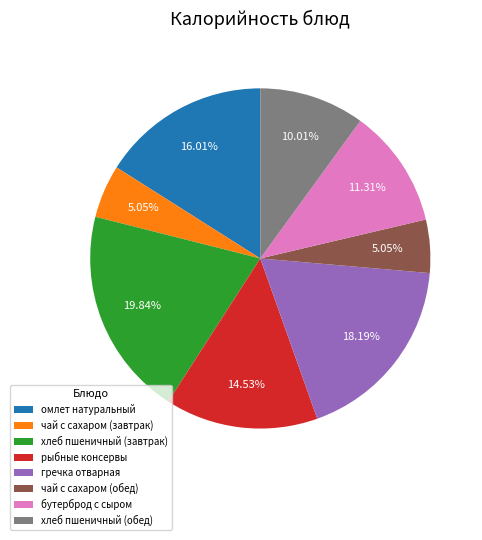

Which category has the biggest portion of the pie?

хлеб пшеничный (завтрак)